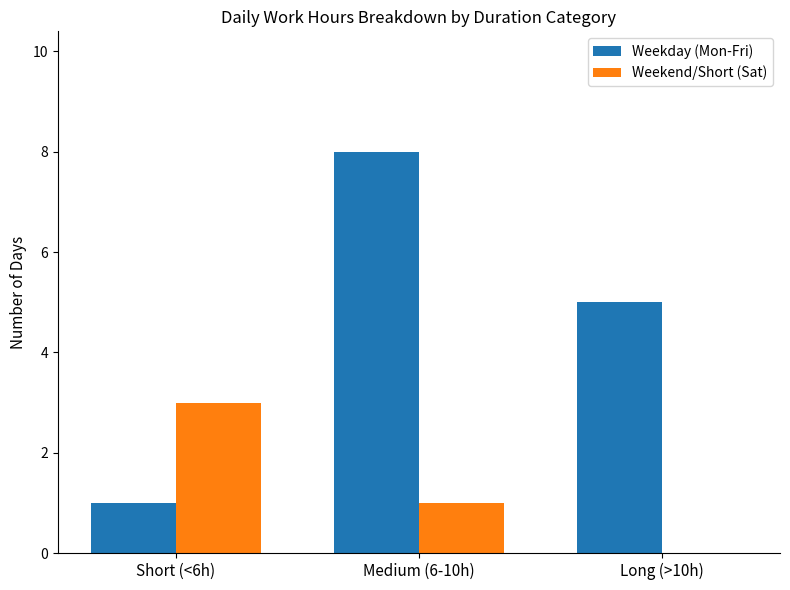

What is the maximum value for Weekend/Short (Sat)?

3